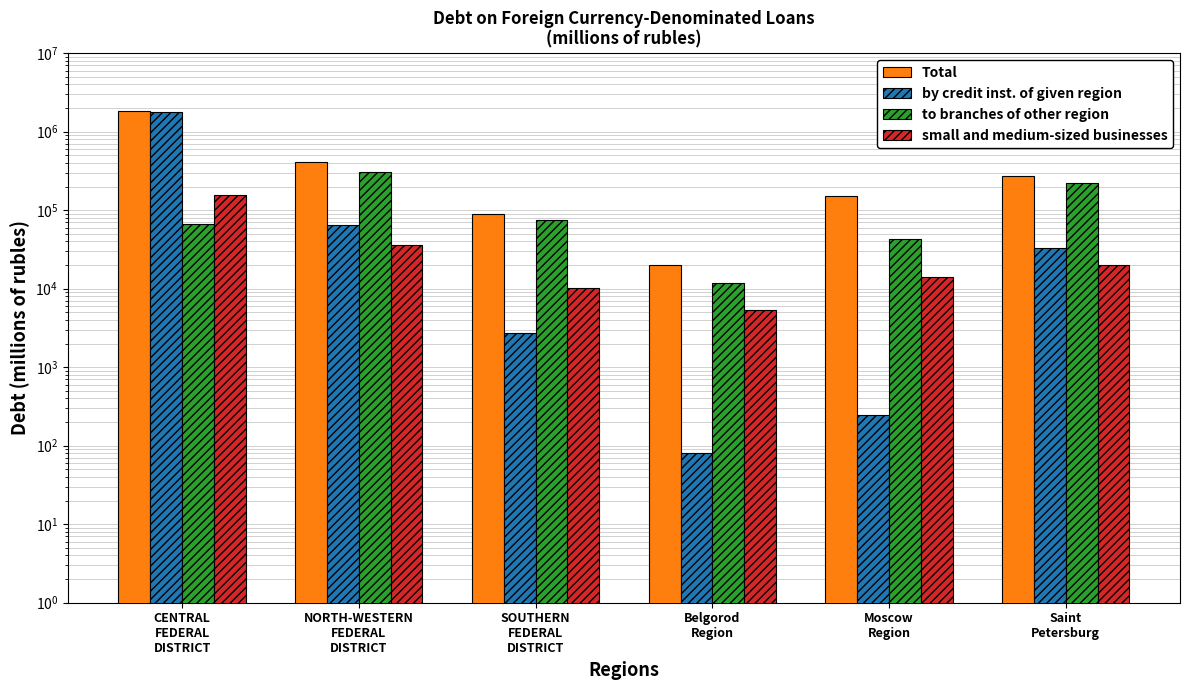

At which category is the sum across all series the highest?

CENTRAL
FEDERAL
DISTRICT